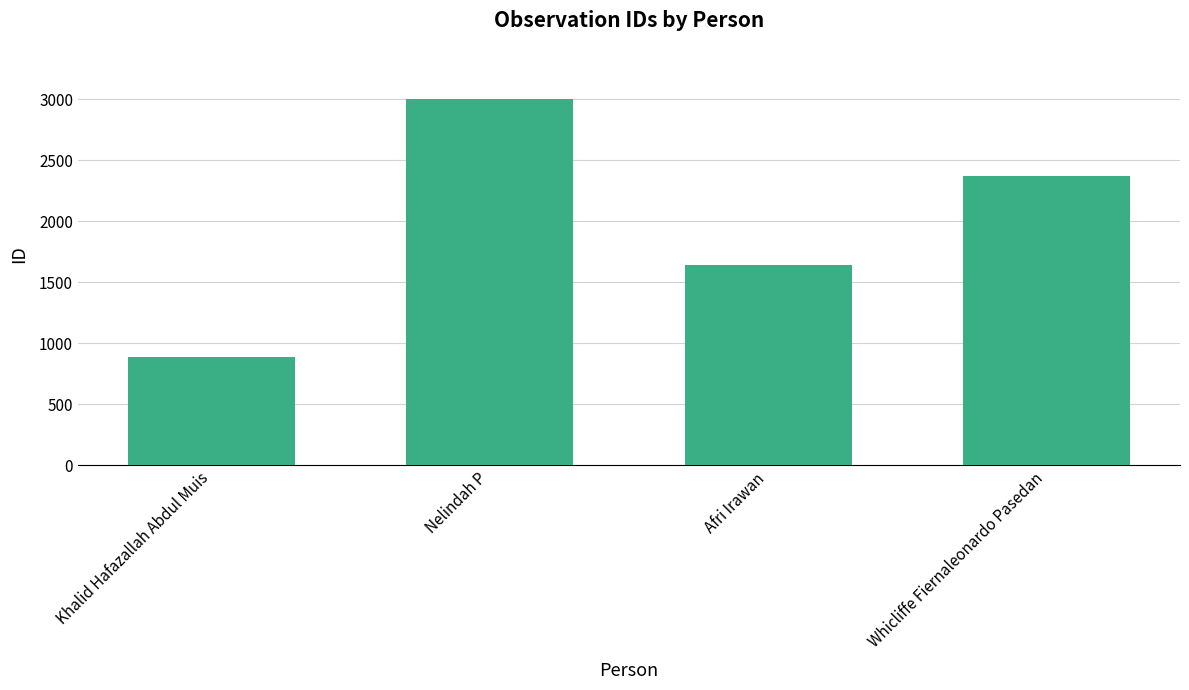

Reading left to right, transcribe all the data shown in this chart.

891	3004	1638	2371